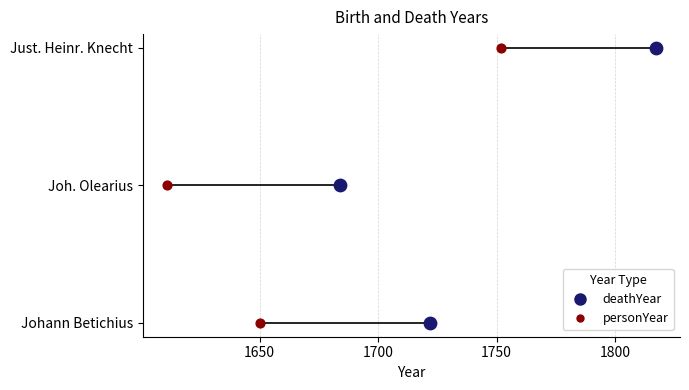

What are all the series names shown in the legend?

deathYear, personYear